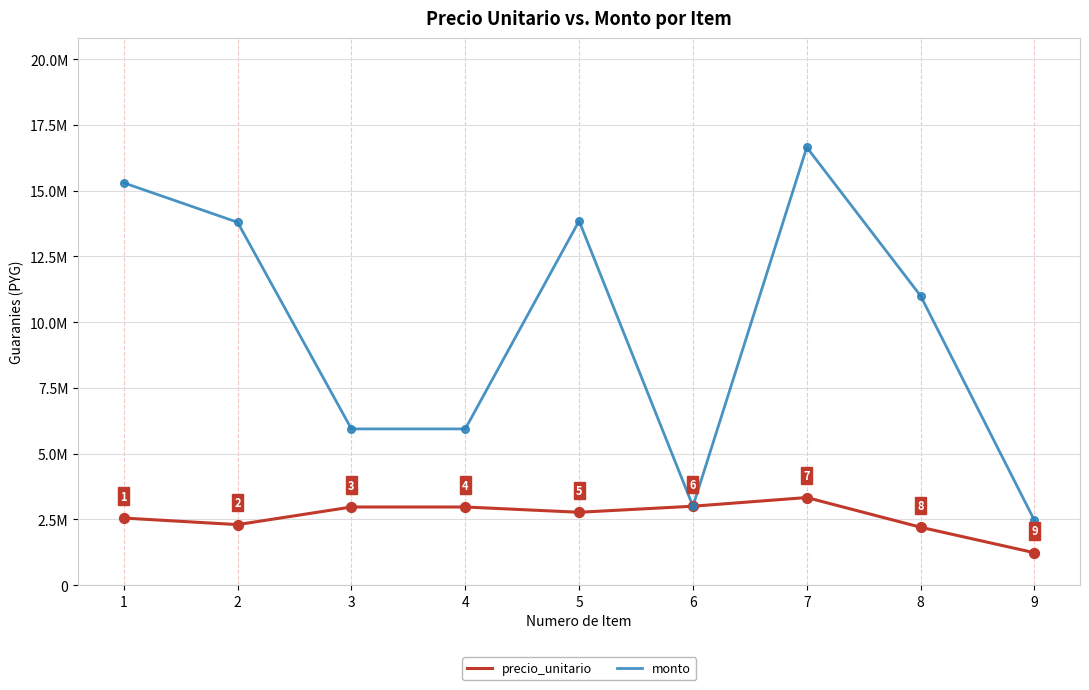

Does the chart have visible grid lines?

Yes